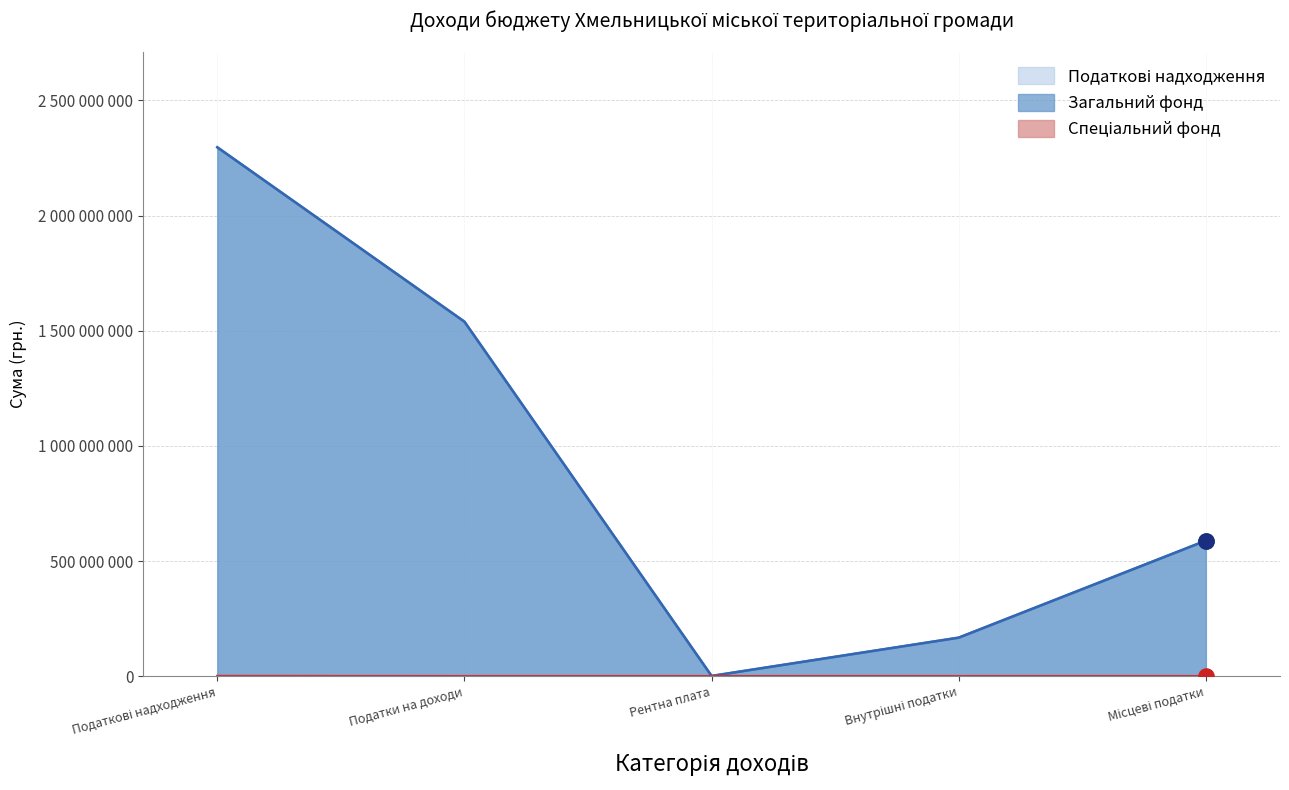

What is the total value across all series at Внутрішні податки?

334753800